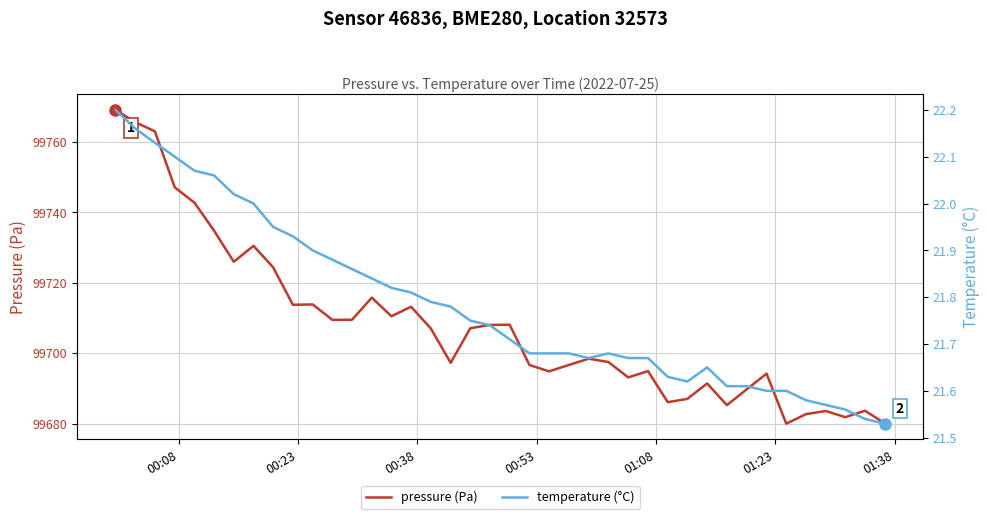

What is the maximum value for pressure (Pa)?

99769.1